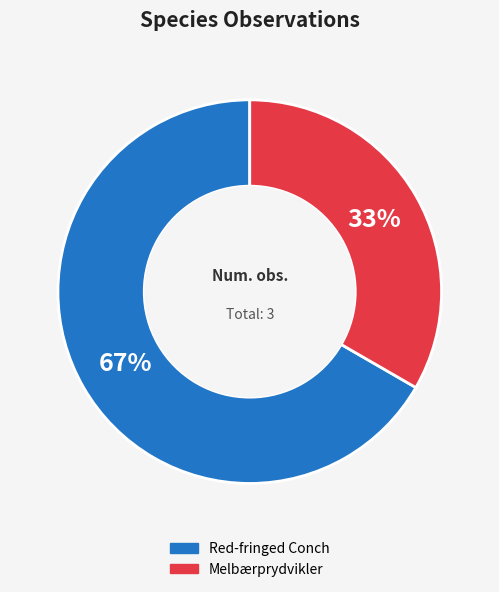

Which has a higher value, Red-fringed Conch or Melbærprydvikler?

Red-fringed Conch